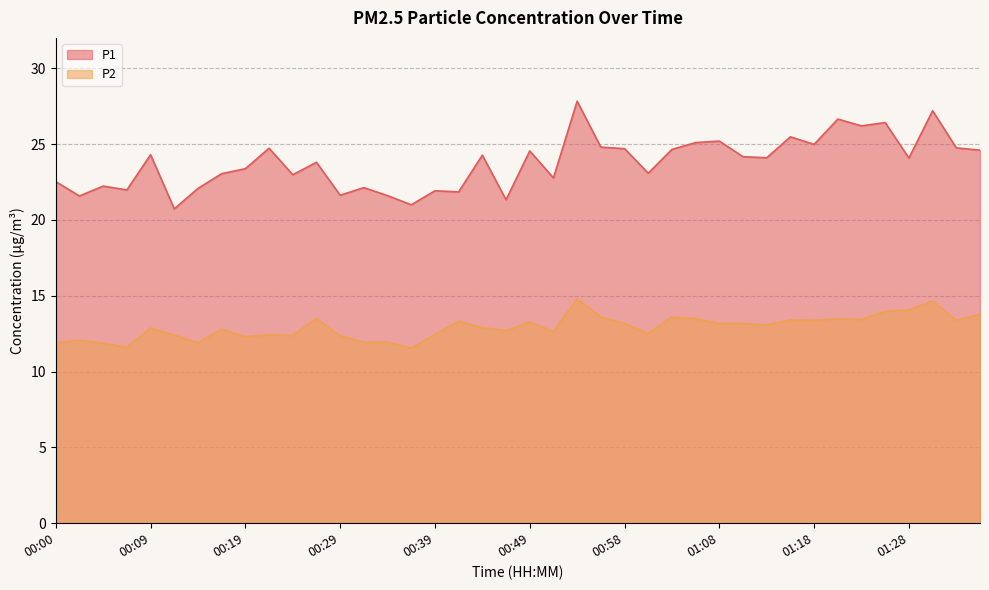

True or false: P2 and P1 cross at least once.

False